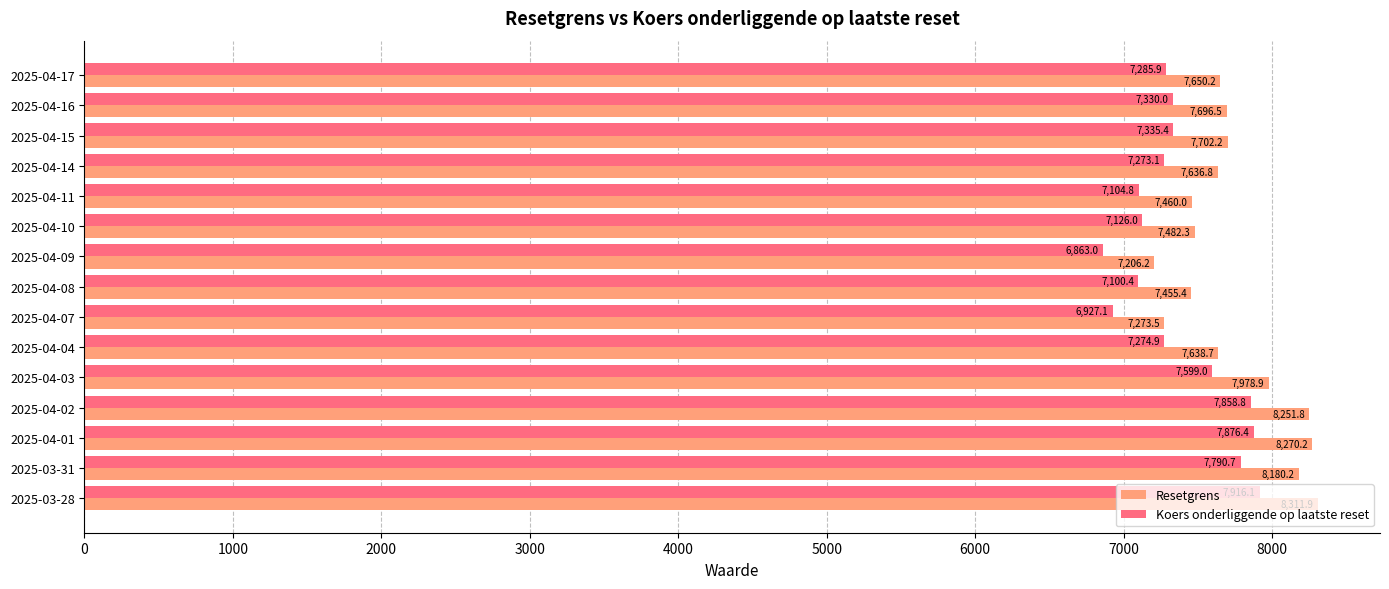

Is the value of Koers onderliggende op laatste reset at 2025-04-10 greater than the value of Resetgrens at 2025-03-31?

No